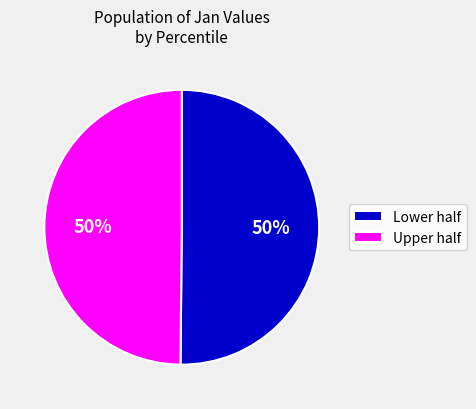

Combined, do Lower half and Upper half account for over 50%?

Yes